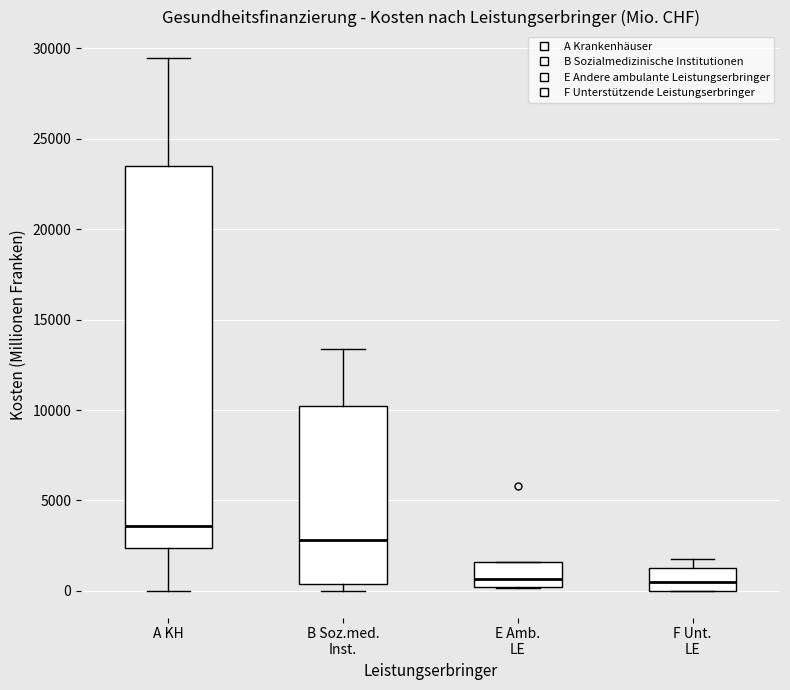

Which box's median line is the highest?

A KH